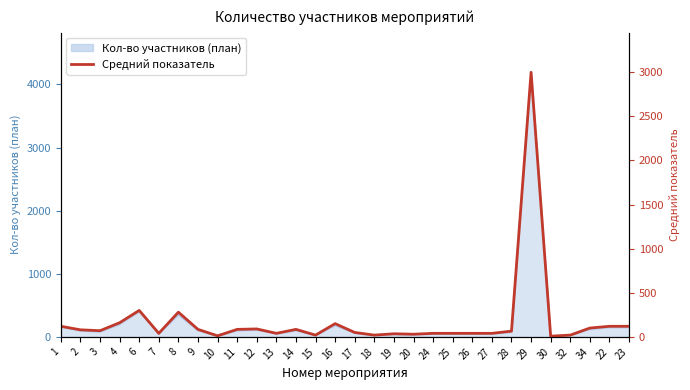

How many data points are above 70?

14